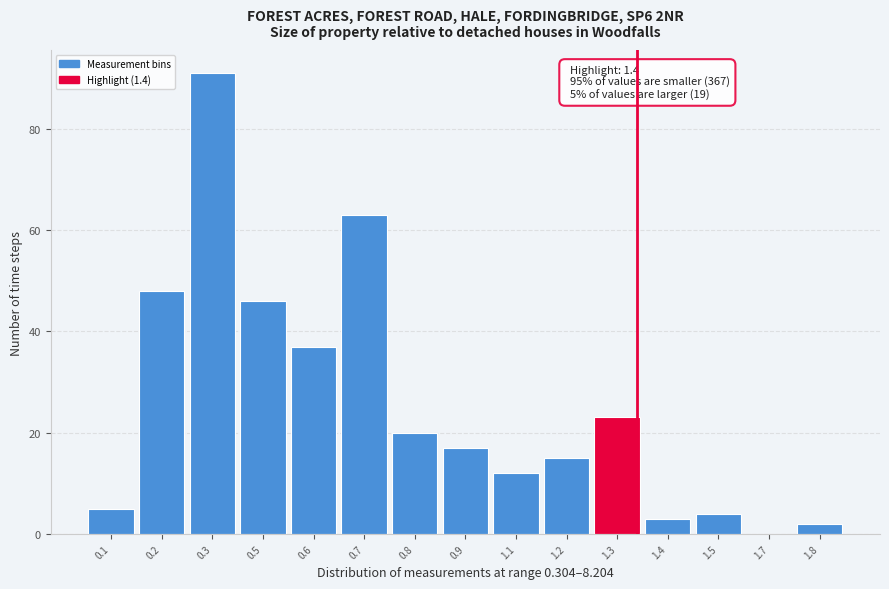

Reading right to left, extract all data points from this chart.

1.8=2	1.7=0	1.5=4	1.4=3	1.3=23	1.2=15	1.1=12	0.9=17	0.8=20	0.7=63	0.6=37	0.5=46	0.3=91	0.2=48	0.1=5